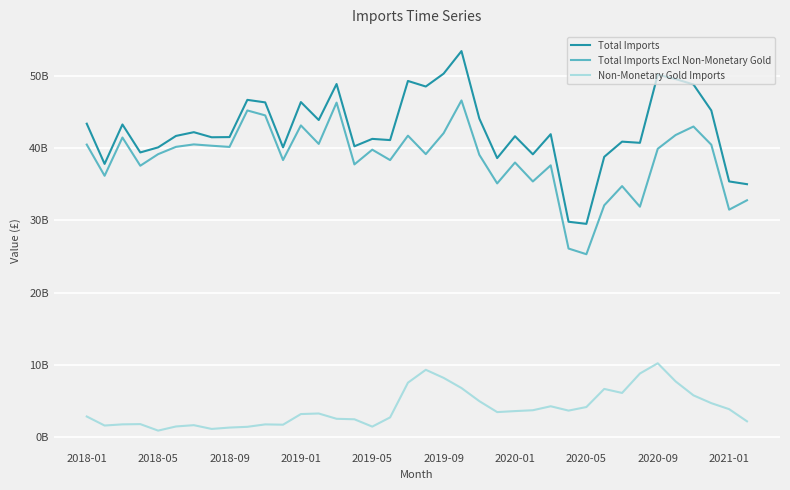

Does the chart display data point markers on the line(s)?

No